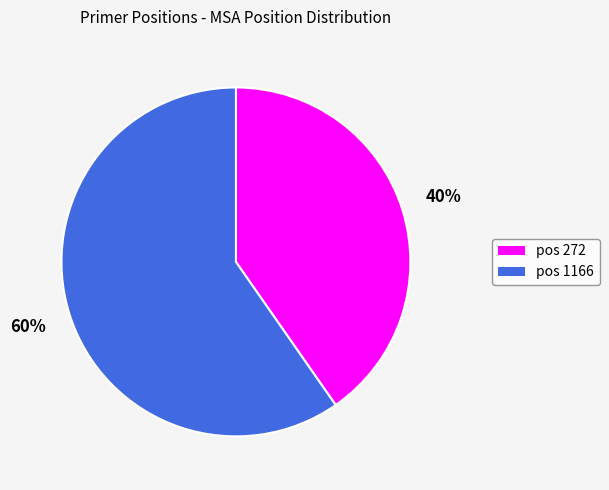

True or false: pos 1166 accounts for 47% of the total.

False